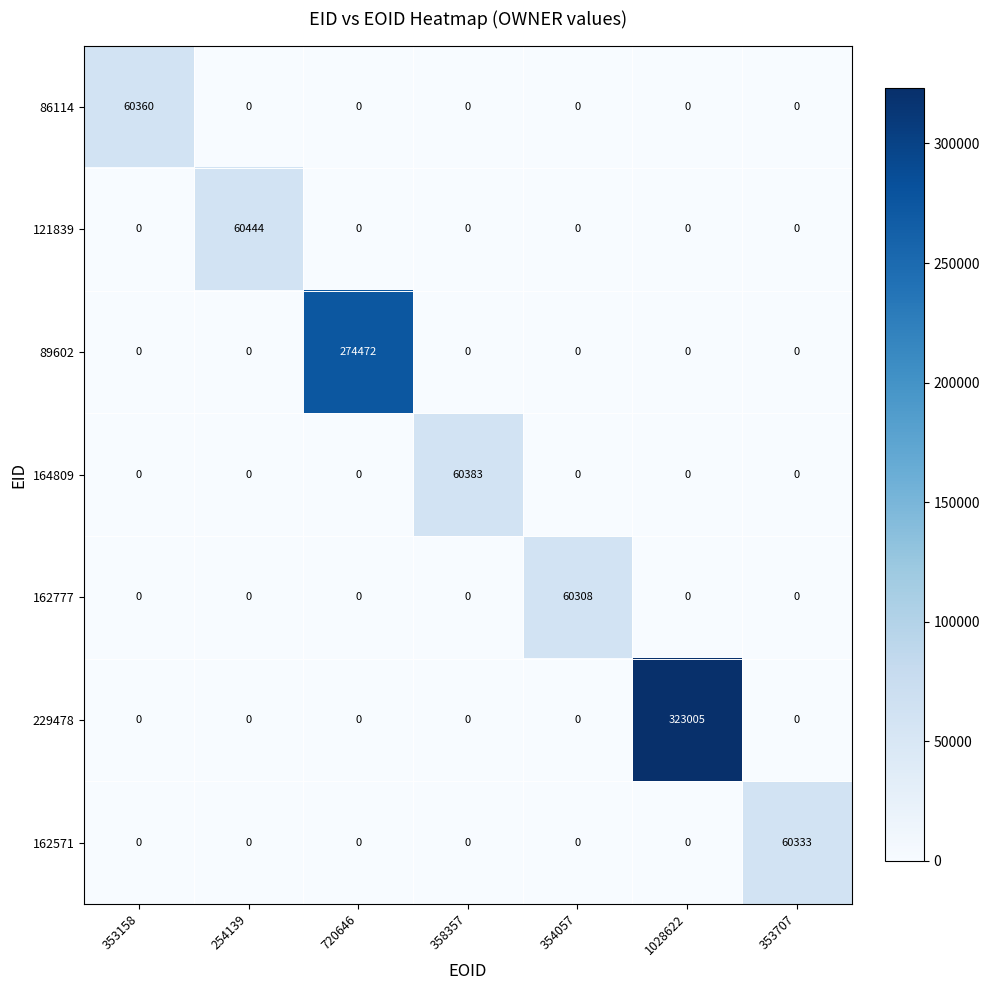

What is the average value of the 162571 series?

8619